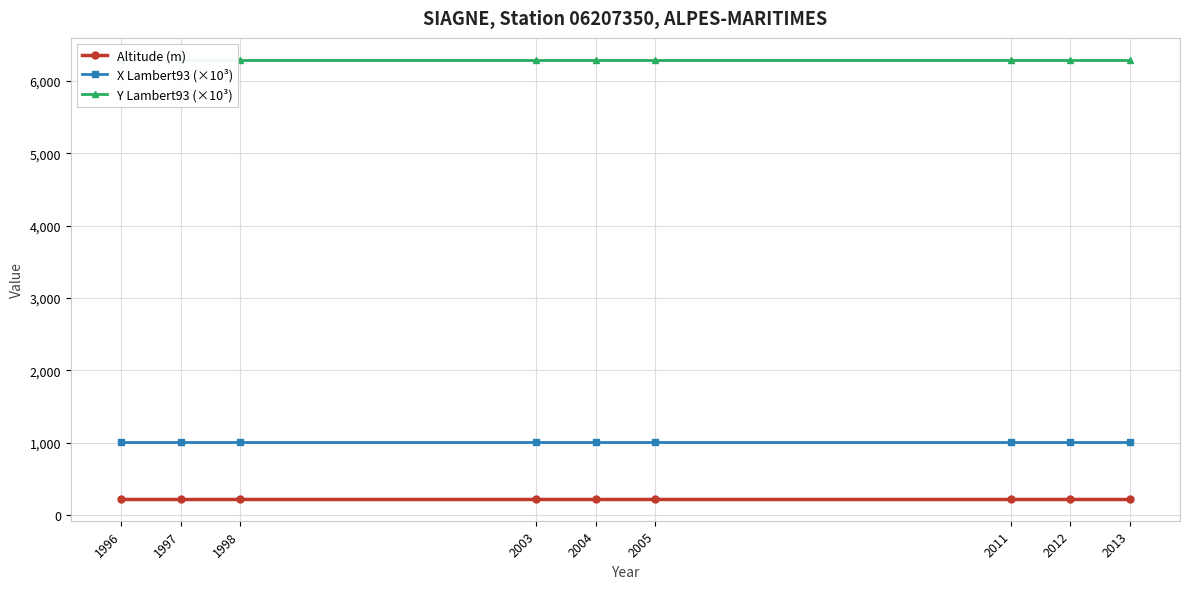

The Altitude (m) series shows 298.5 at 2013. True or false?

False